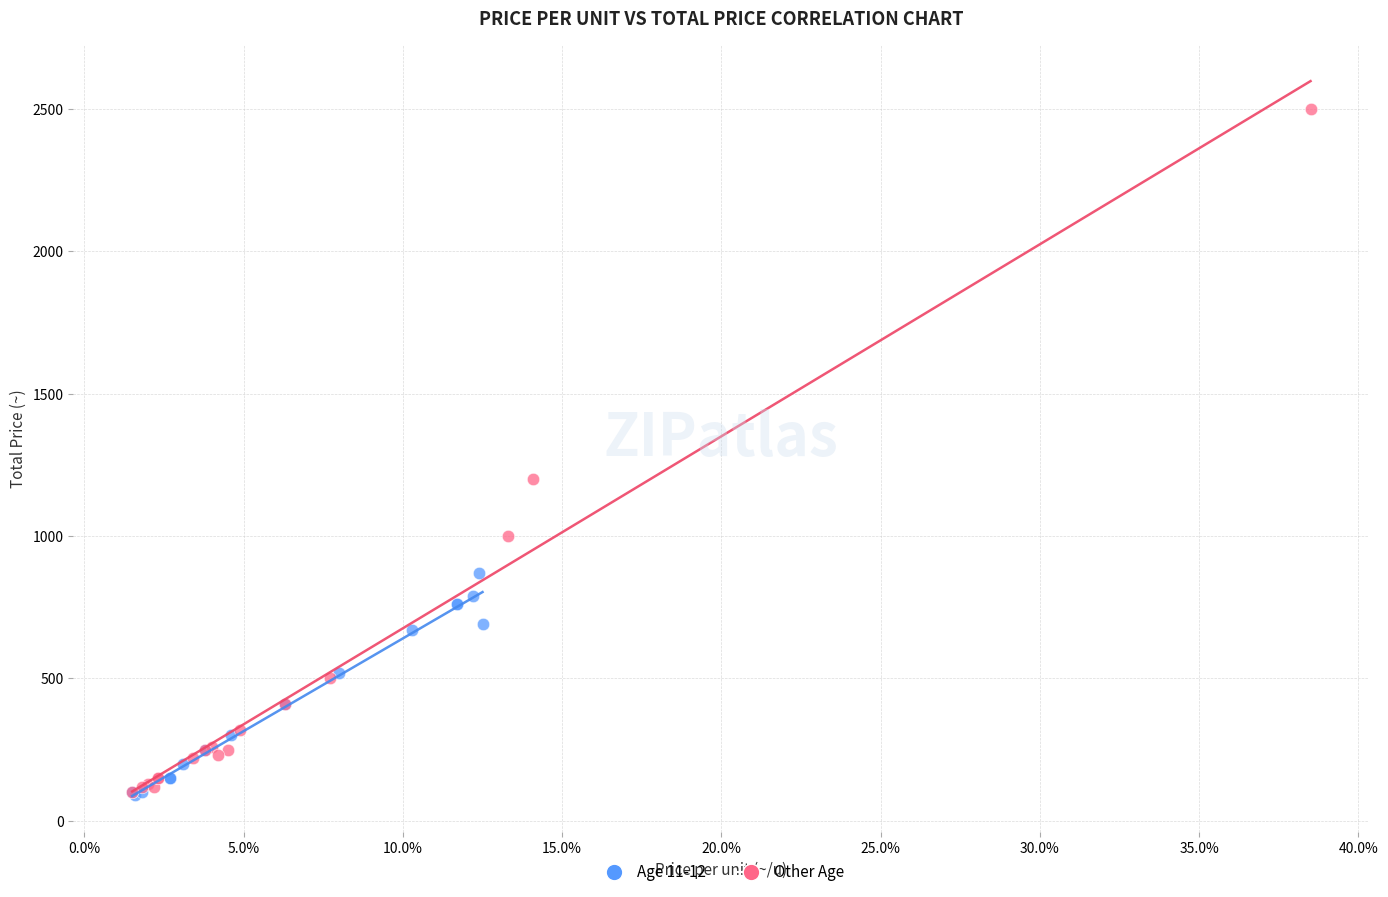

Which series has the widest spread of Y values?

Other Age